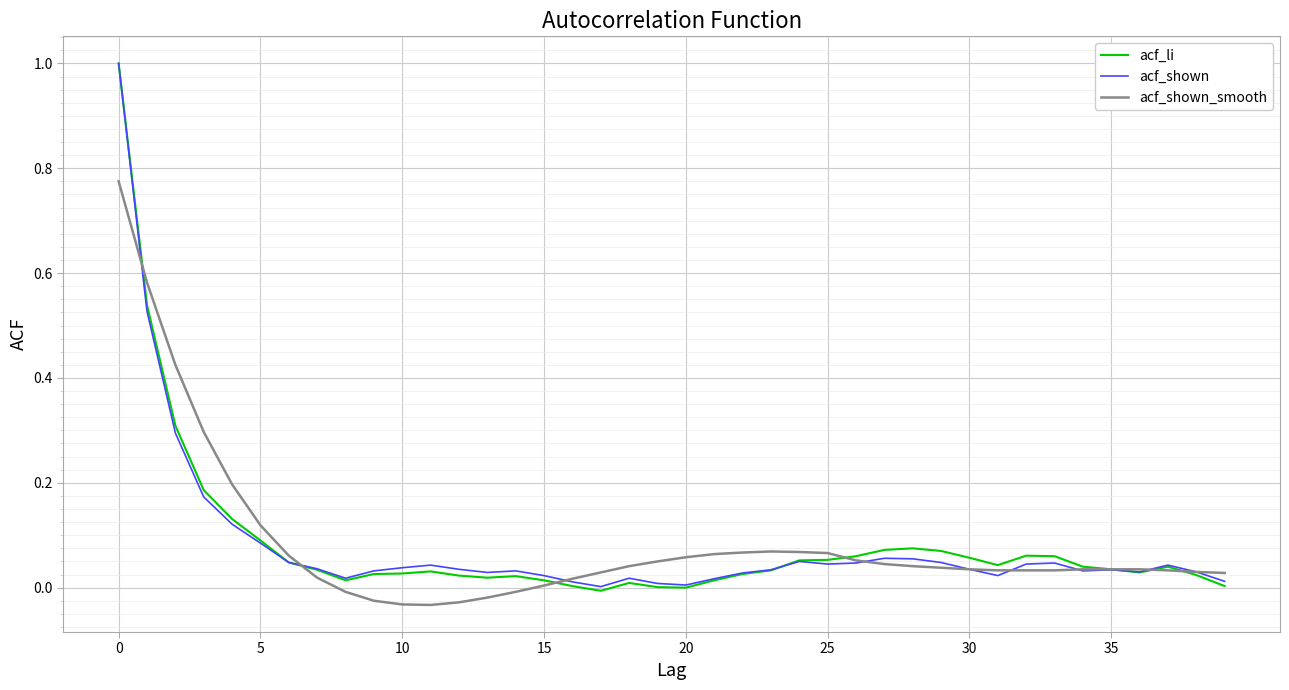

Is this an area chart (filled region under the line)?

No